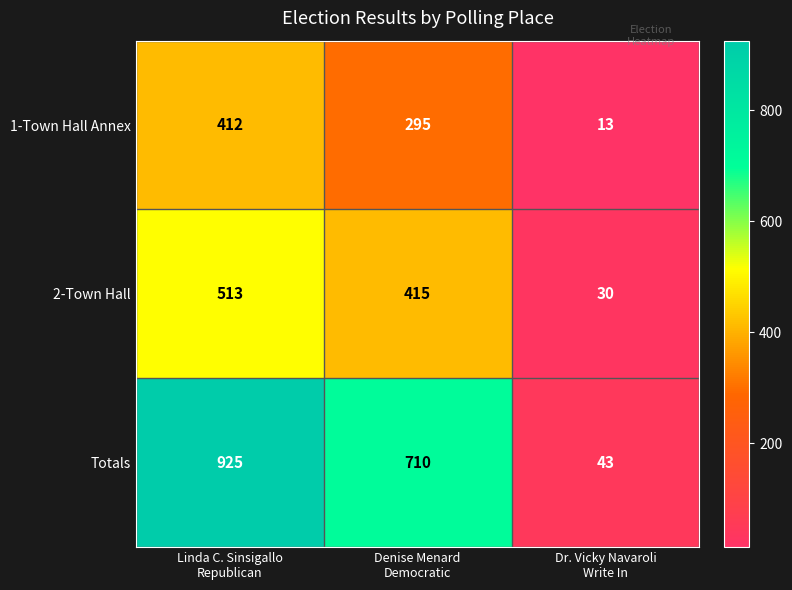

How many Totals values are between 43 and 925?

3